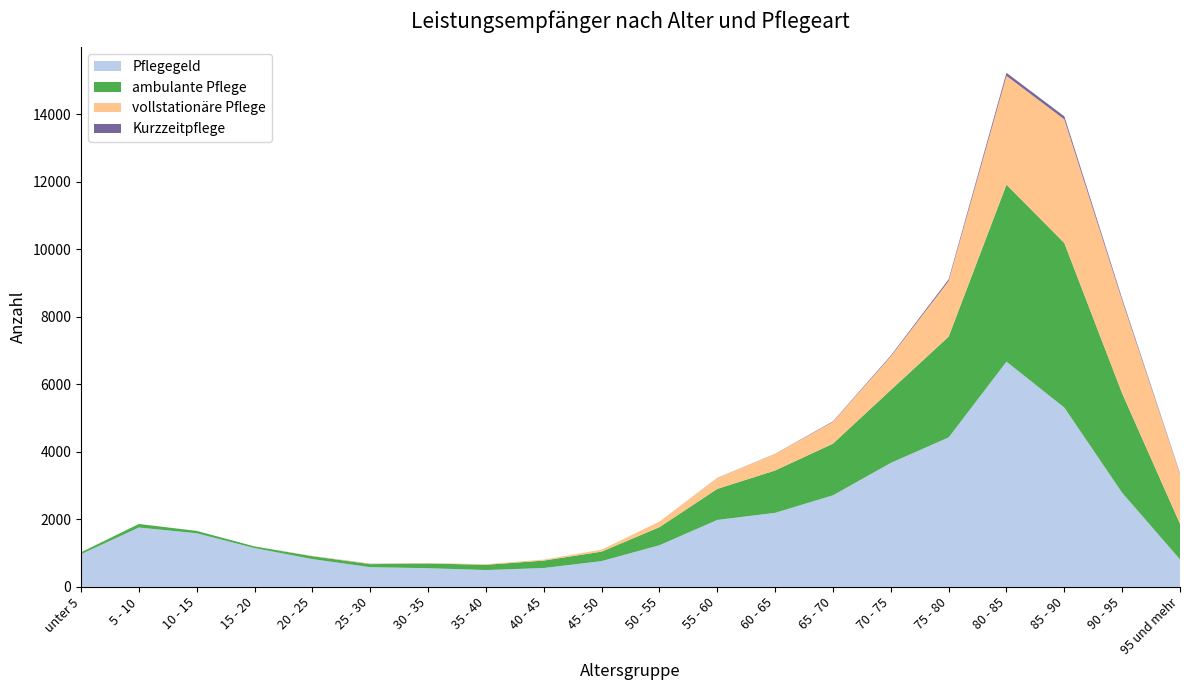

Reading left to right, transcribe all the data shown in this chart.

Pflegegeld: 970	1760	1590	1150	825	585	555	500	560	765	1235	1985	2195	2715	3675	4430	6675	5315	2790	815
ambulante Pflege: 55	105	70	50	85	90	140	155	220	280	535	920	1255	1530	2160	2985	5245	4875	2945	1055
vollstationäre Pflege: 0	0	0	0	10	10	15	20	30	60	165	320	490	645	995	1650	3225	3665	2755	1475
Kurzzeitpflege: 0	0	0	0	0	5	0	0	0	0	0	5	5	15	25	50	90	90	55	25